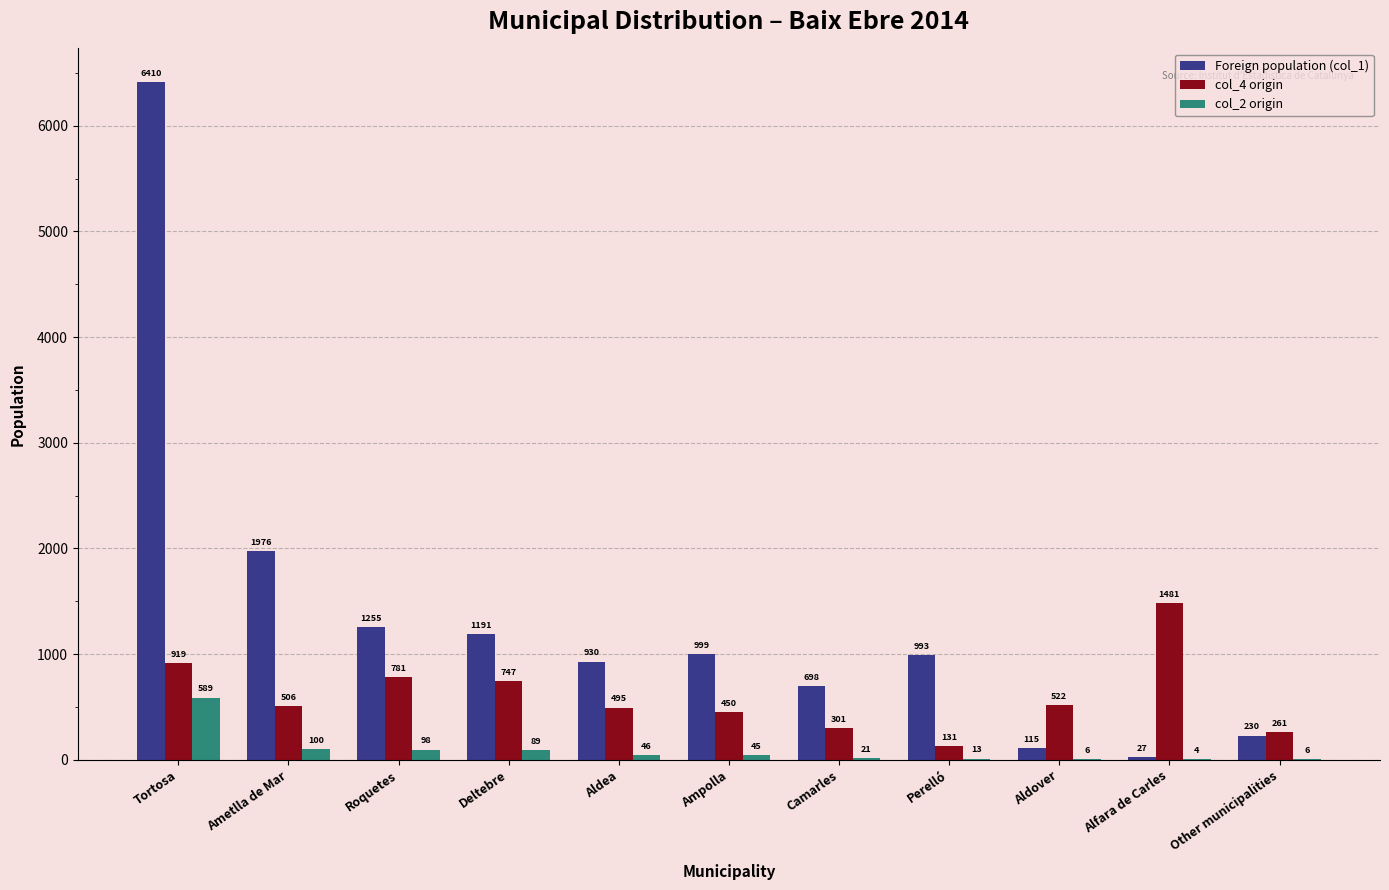

Which category has the highest value across all series?

Tortosa